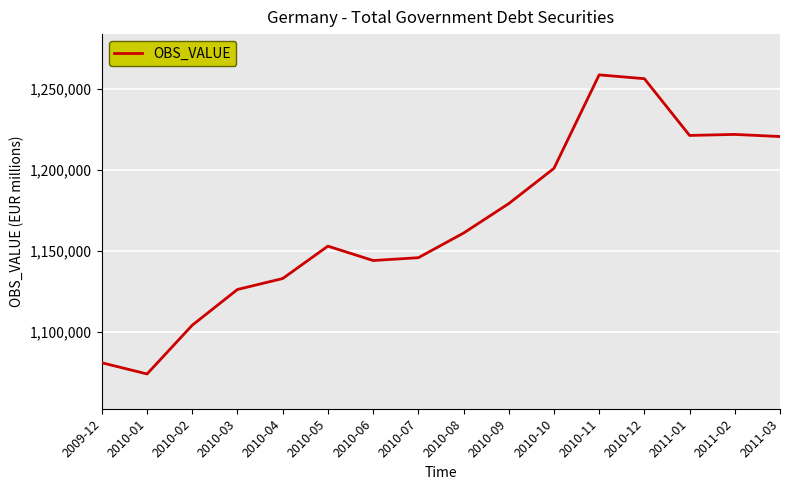

What is the difference between the maximum and second lowest values?

177794.5